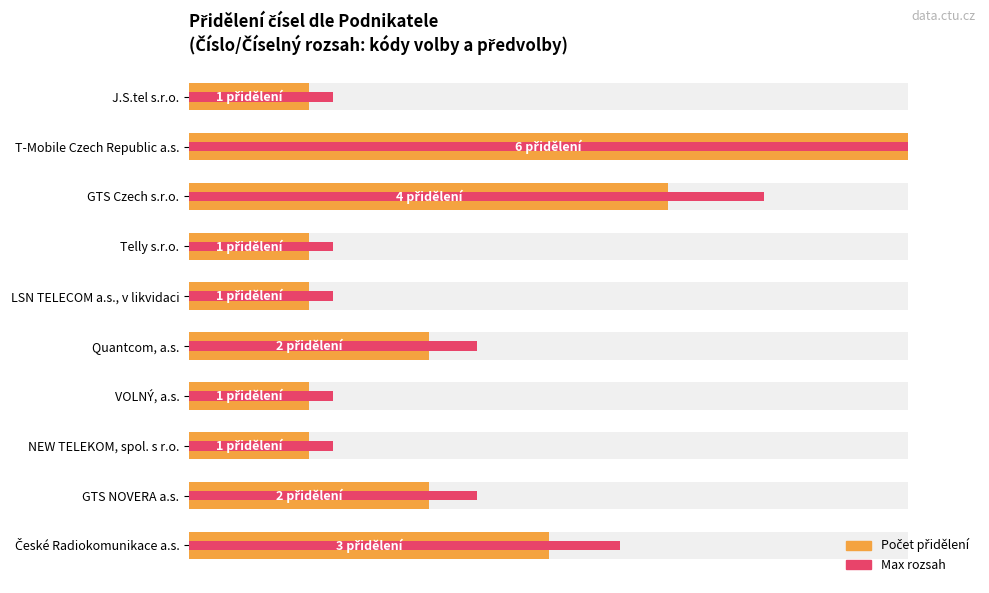

At how many categories does at least one series exceed 57?

3